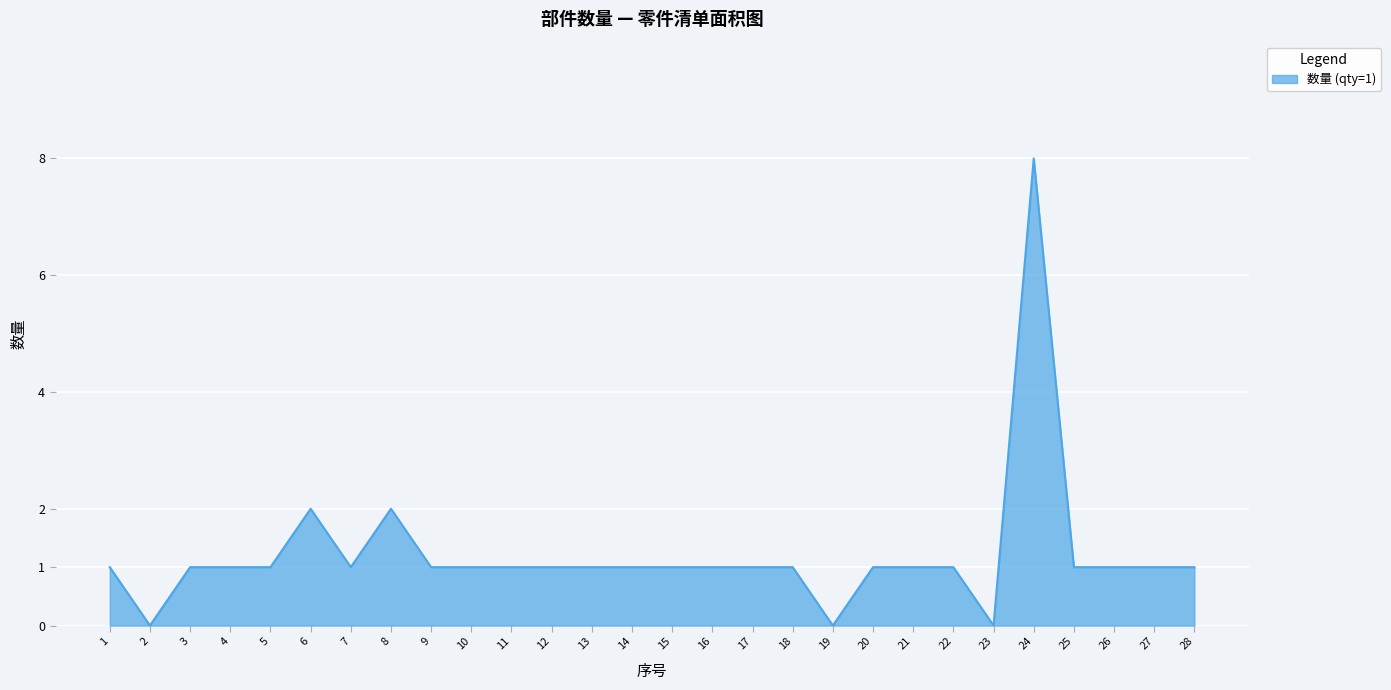

Reading right to left, extract all data points from this chart.

28=1	27=1	26=1	25=1	24=8	23=0	22=1	21=1	20=1	19=0	18=1	17=1	16=1	15=1	14=1	13=1	12=1	11=1	10=1	9=1	8=2	7=1	6=2	5=1	4=1	3=1	2=0	1=1